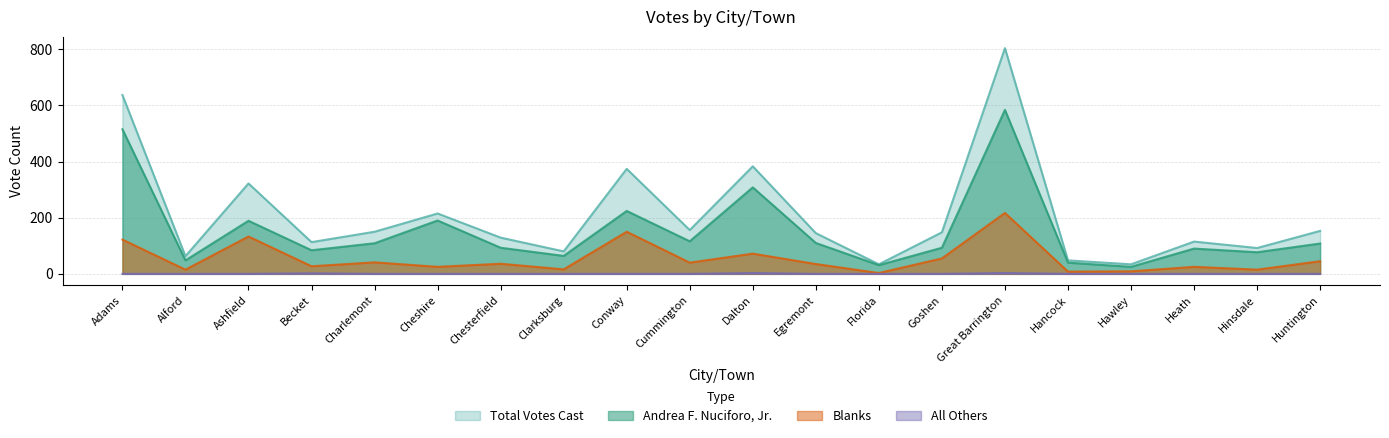

How many lines are shown in the chart?

4